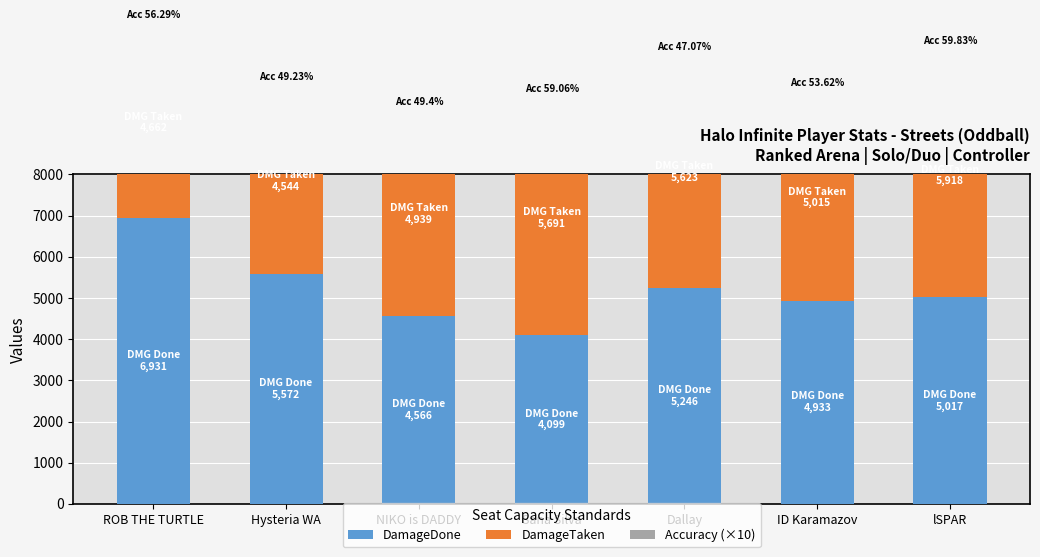

True or false: Accuracy (×10) has a value of 271.6 at Dallay.

False